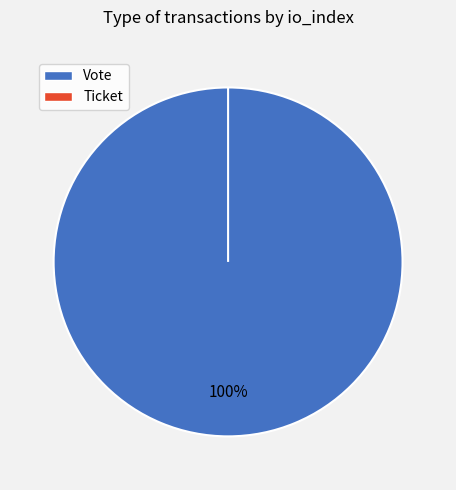

What is the majority slice?

Vote